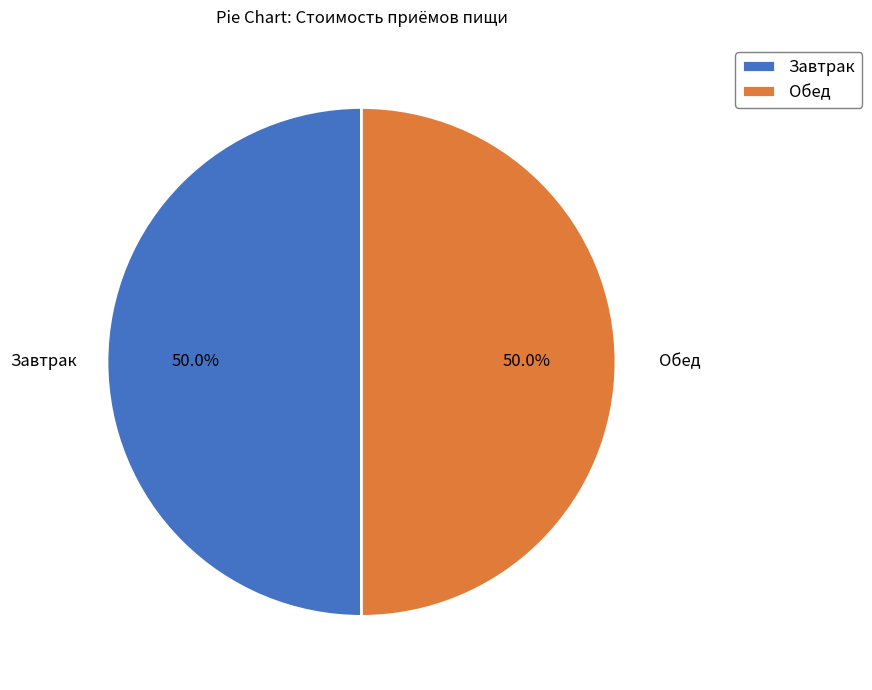

Count the number of slices in the pie.

2